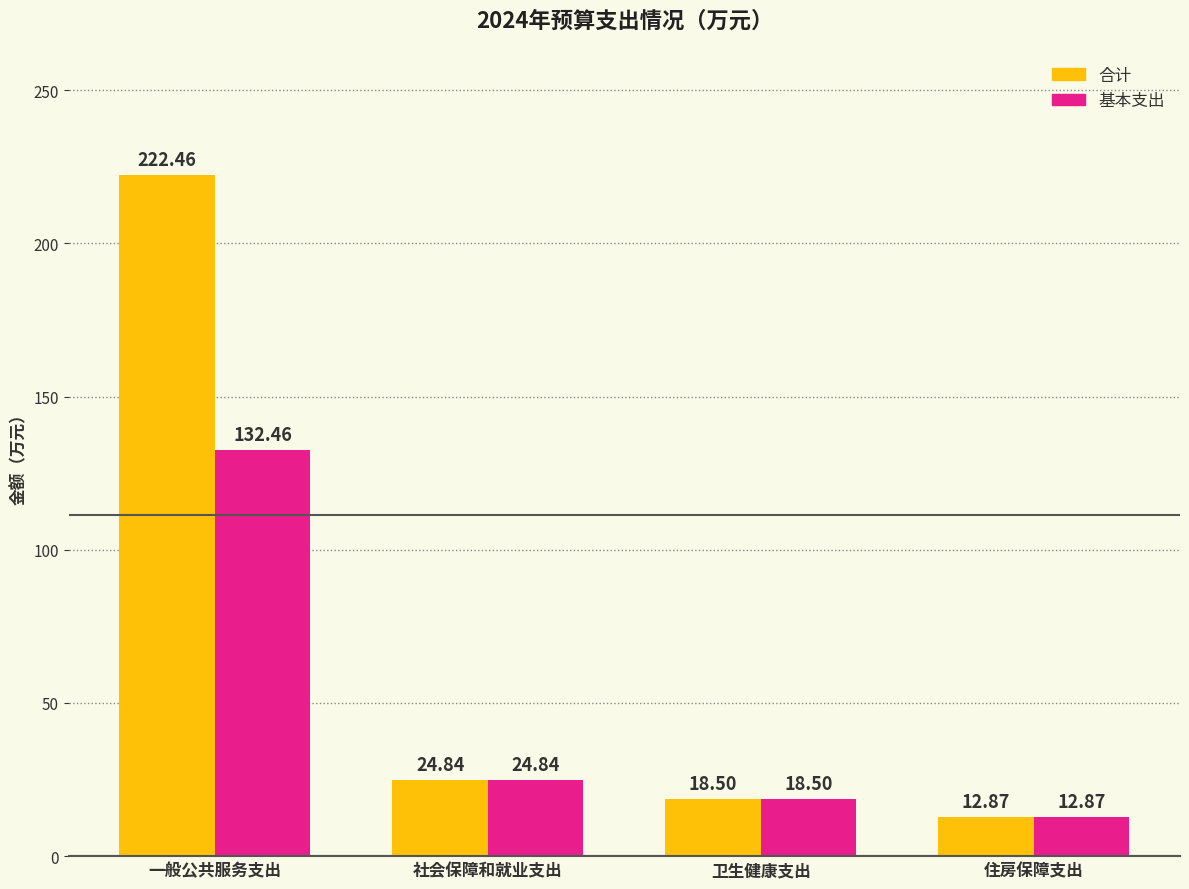

Reading right to left, list all the values displayed in this chart.

合计: 12.9	18.5	24.8	222.5
基本支出: 12.9	18.5	24.8	132.5